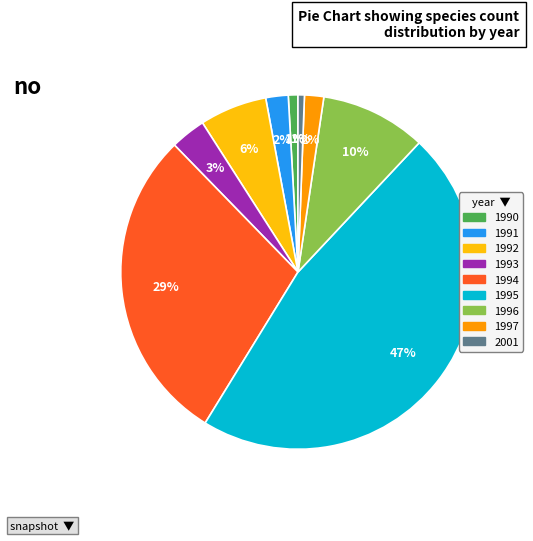

The 1994 slice represents 24% of the pie. True or false?

False